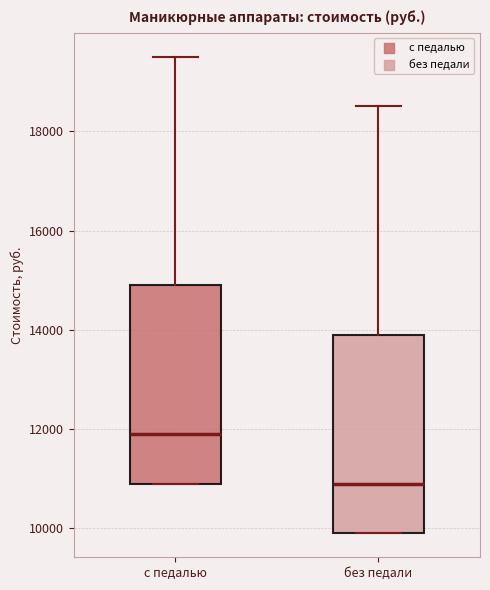

Reading left to right, read every box against the y-axis: the position of its median line, the range the box covers, and the ends of its whiskers. The values are not printed on the chart, so give them approximately, as read against the axis.

с педалью: median 12000, box 11000 to 15000, whiskers 11000 to 19600
без педали: median 11000, box 10000 to 14000, whiskers 10000 to 18600